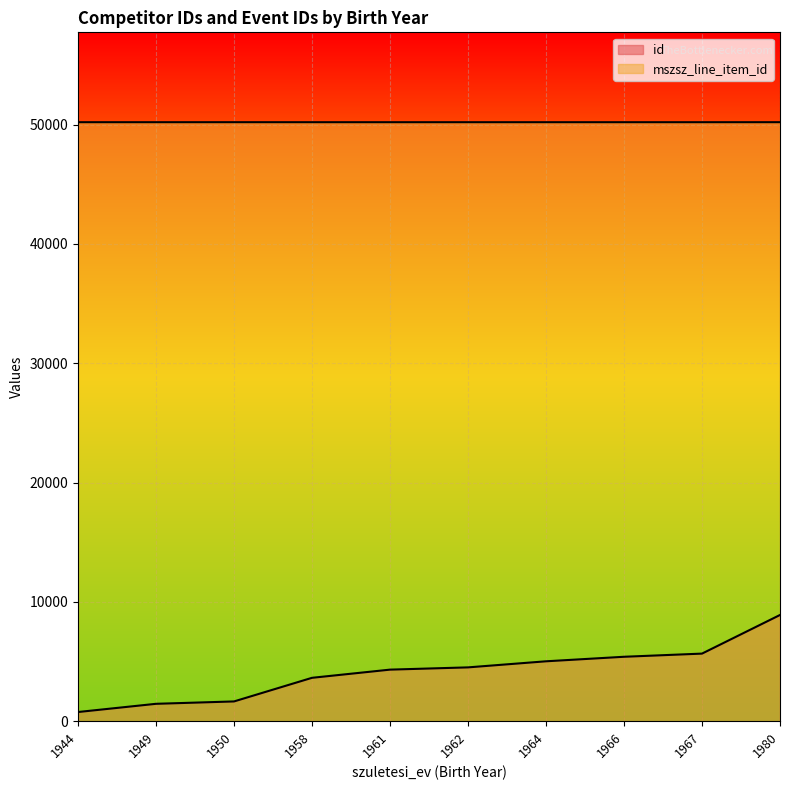

Is the value of mszsz_line_item_id at 1964 greater than the value of id at 1949?

Yes